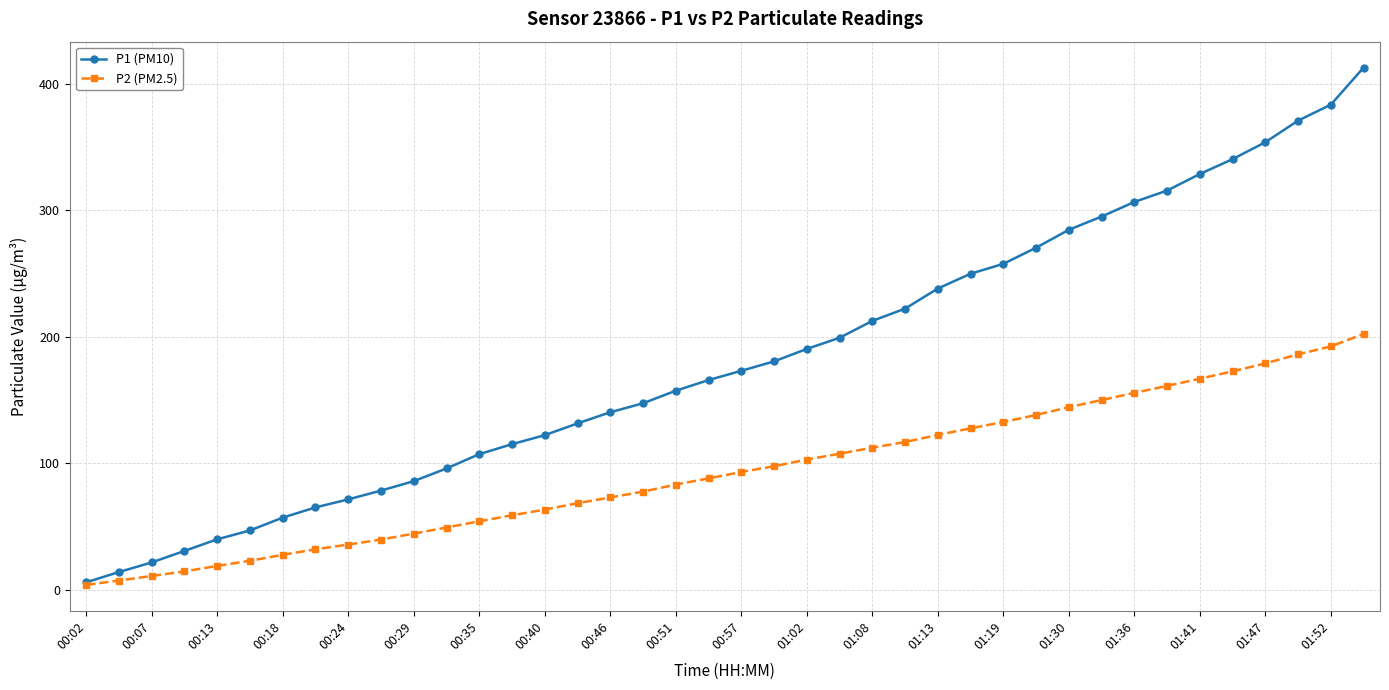

Which series has the largest total across all categories?

P1 (PM10)